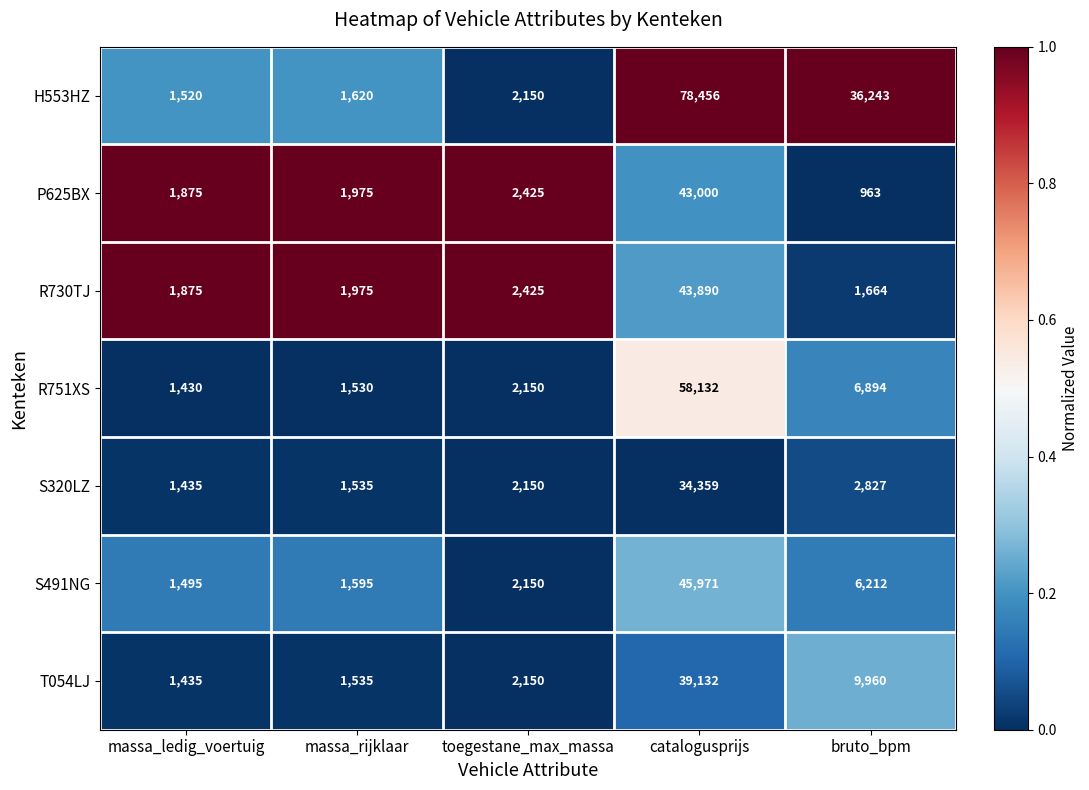

What is the total value across all series at catalogusprijs?

342940